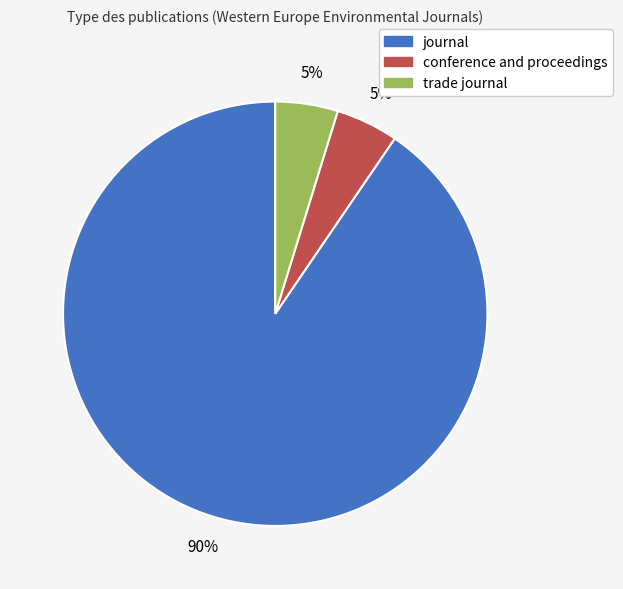

To the nearest percent, what portion does conference and proceedings represent?

5%